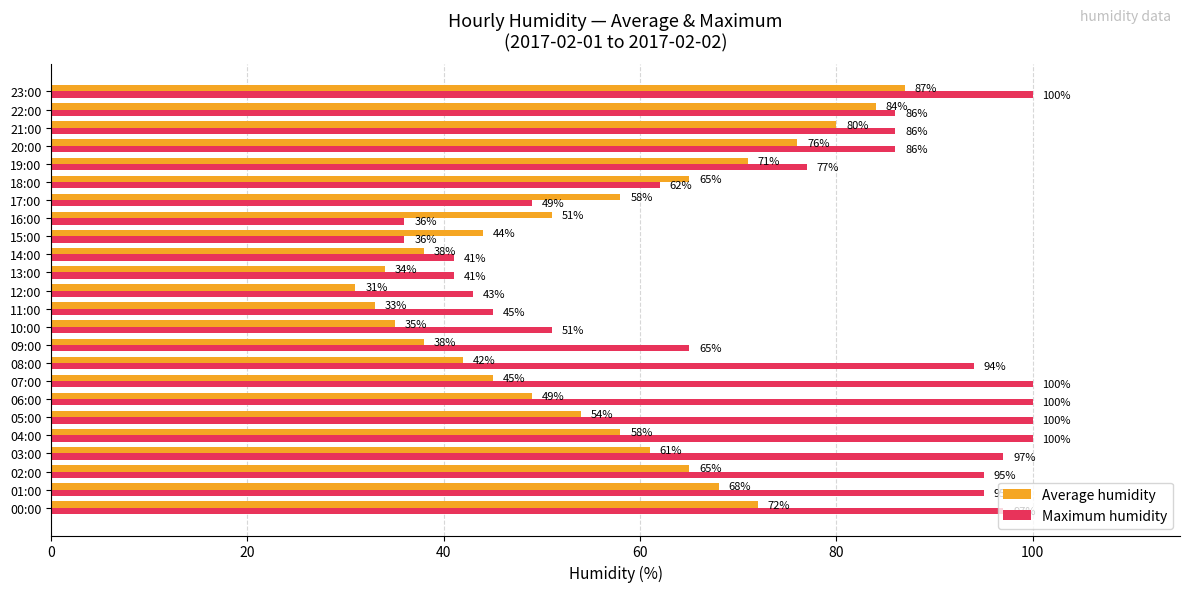

Which series has the largest total across all categories?

Maximum humidity